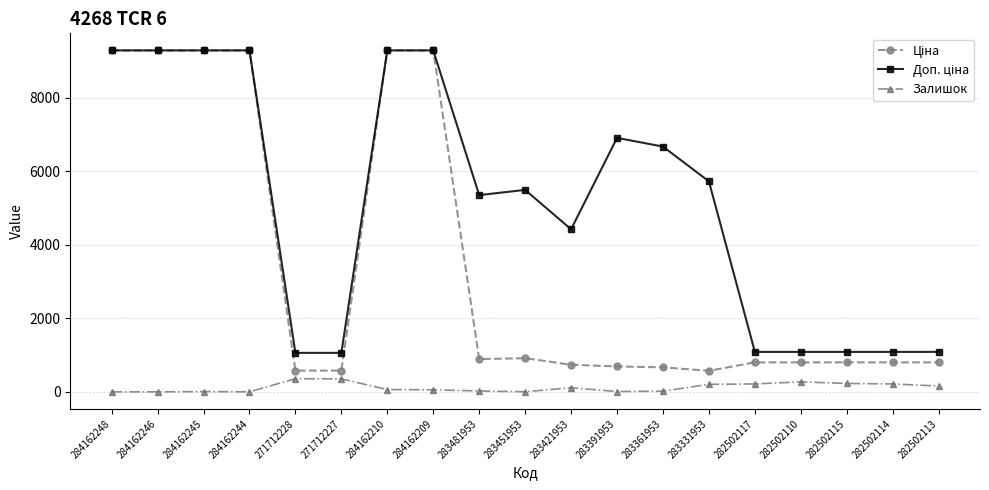

What is the spread (max minus min) of values at 284162246?

9290.5